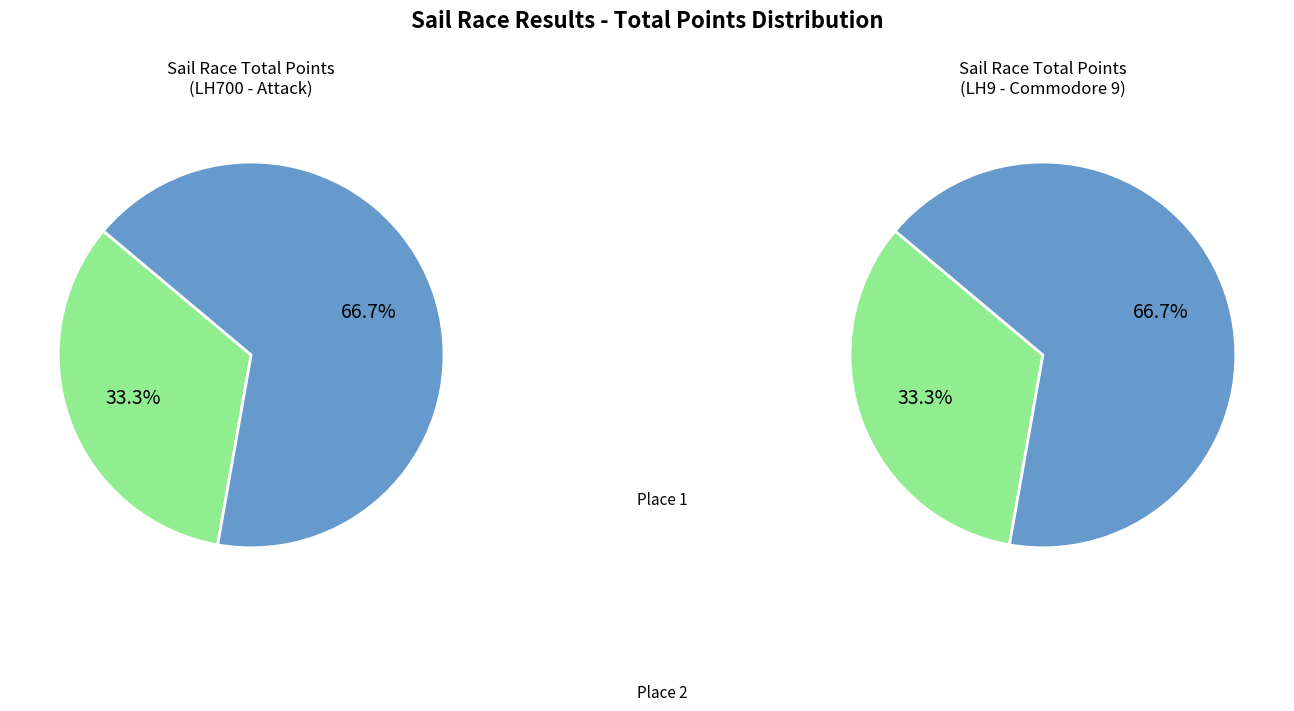

What is the ratio of the value at 2 to the value at 1?

2.0